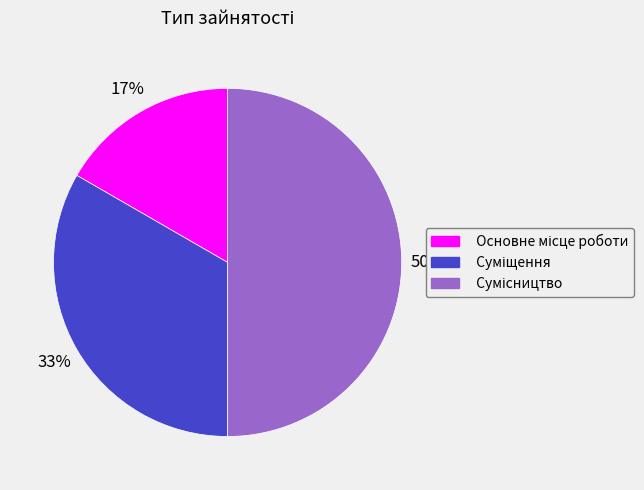

To the nearest percent, what is the difference between the largest and smallest slice percentages?

33%